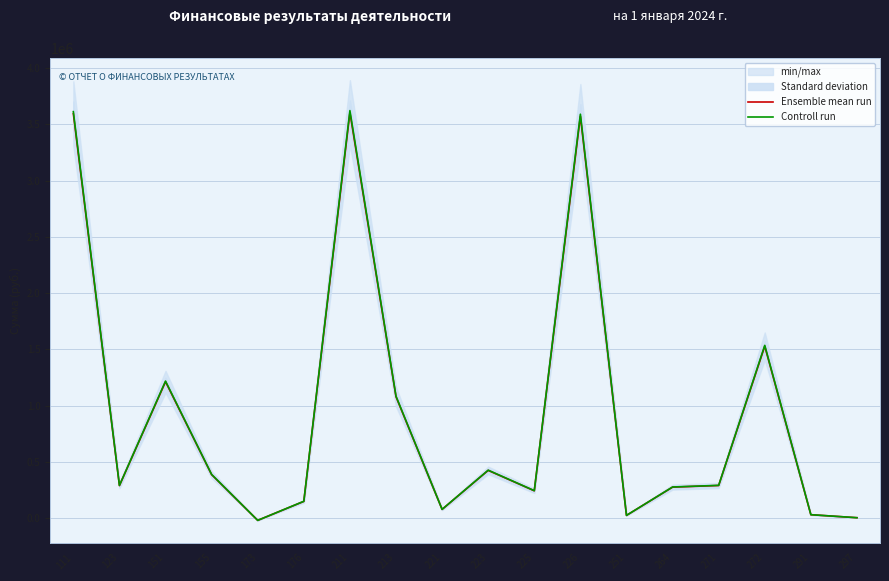

How many data points in Ensemble mean run are above 291027?

9